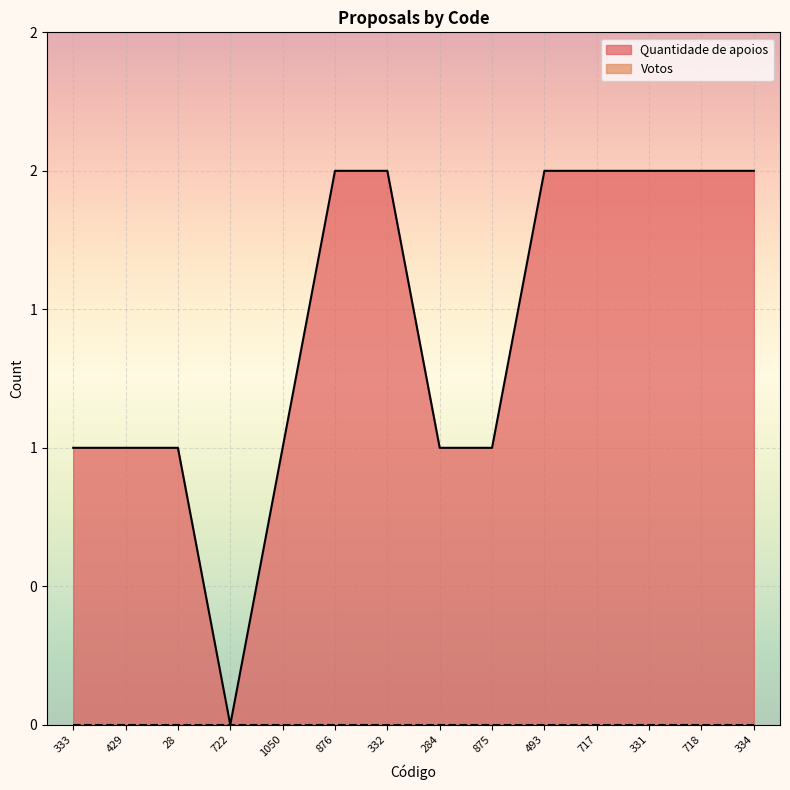

How many values are below 2?

7